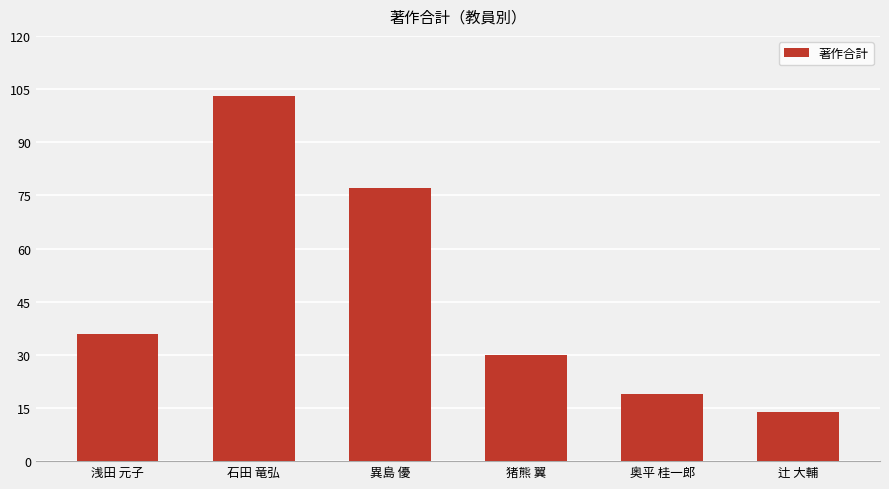

What is the approximate value at 浅田 元子?

36